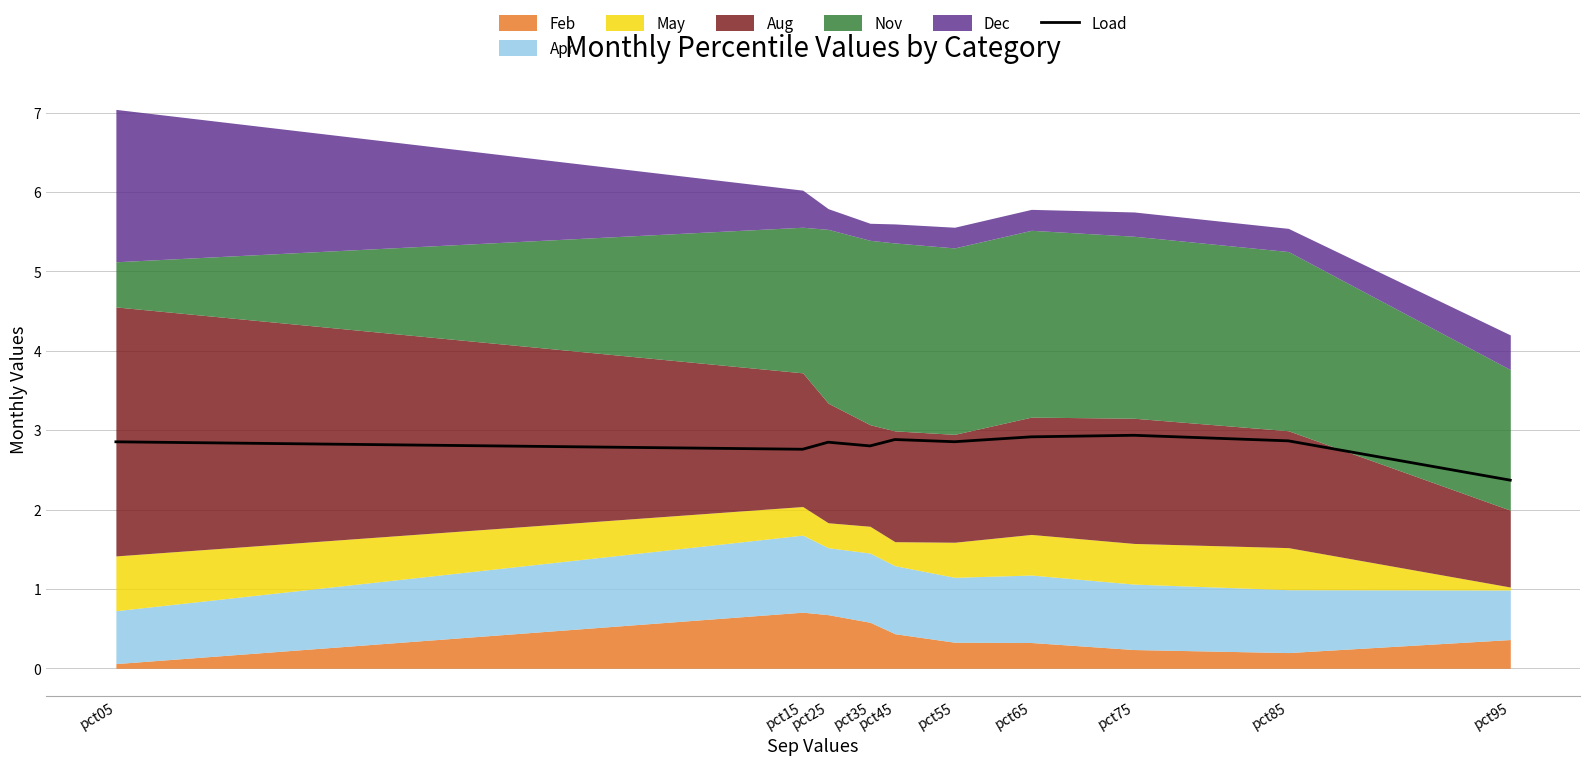

Where is the first local maximum?

pct25